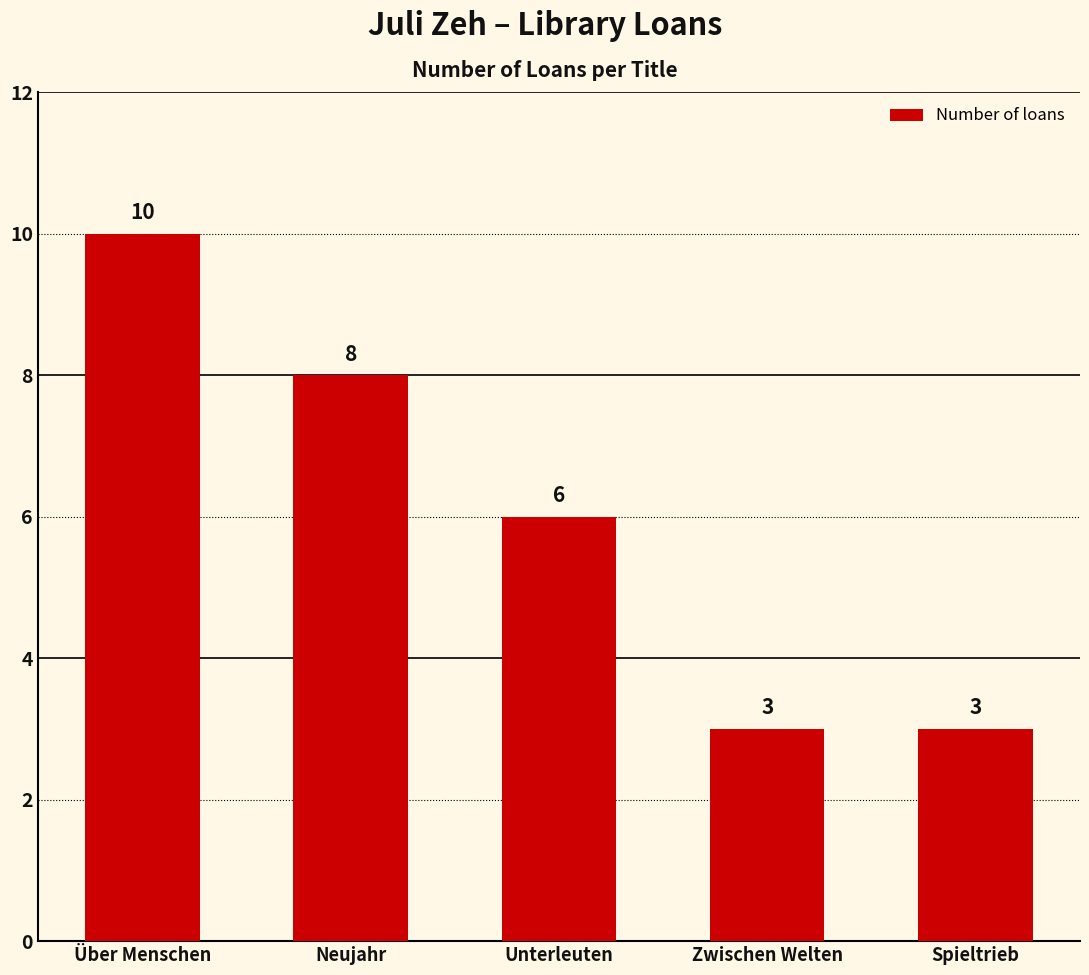

What is the label of the 4th bar from the left?

Zwischen Welten